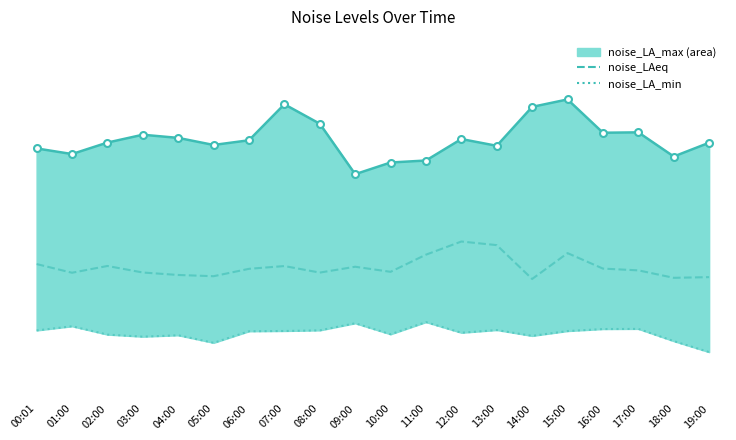

Between 00:01 and 01:00, which series saw the biggest shift?

noise_LAeq